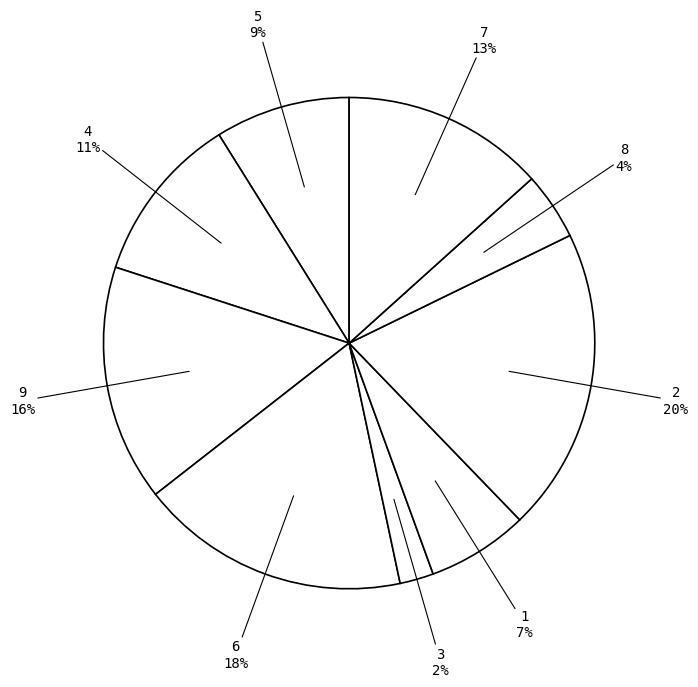

To the nearest percent, what percentage of the pie is 9?

16%